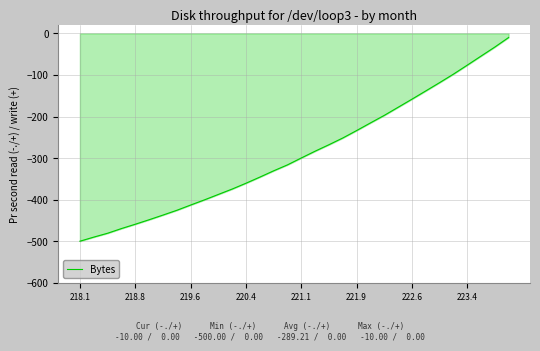

What is the sum of all values?

-9254.7